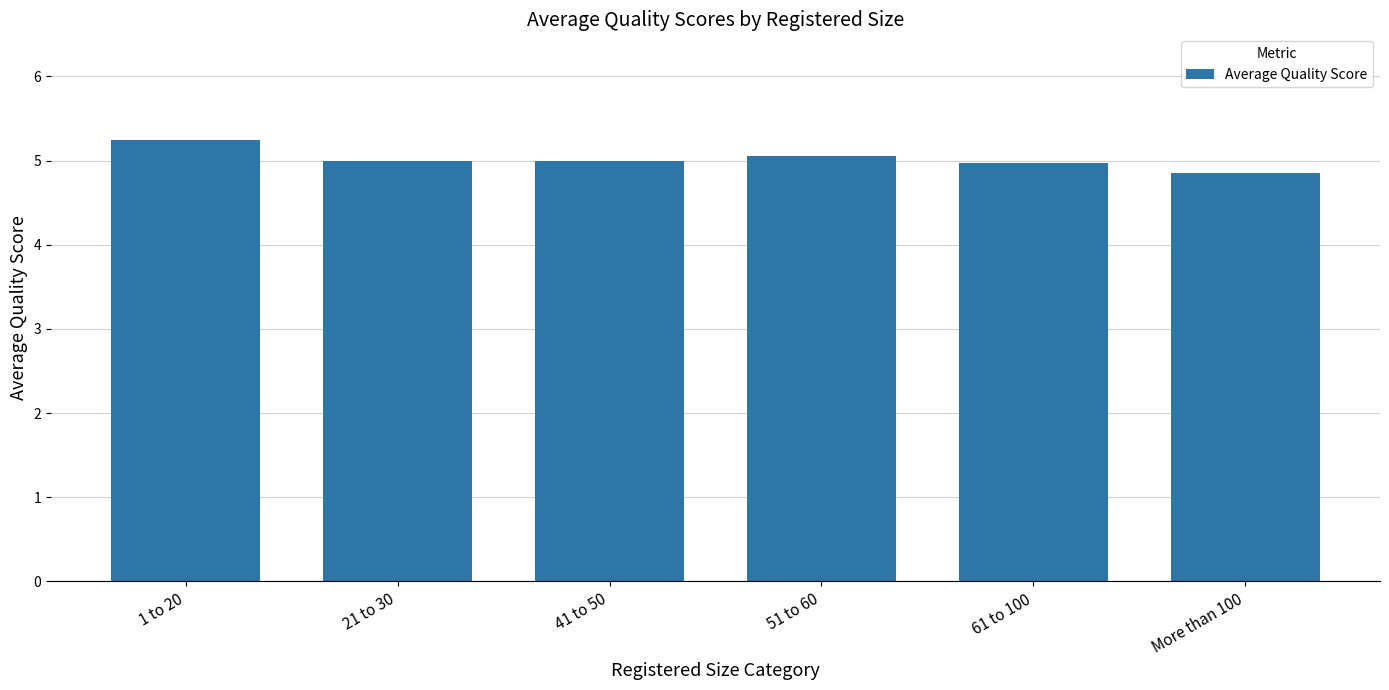

What value does the data have at 51 to 60?

5.1